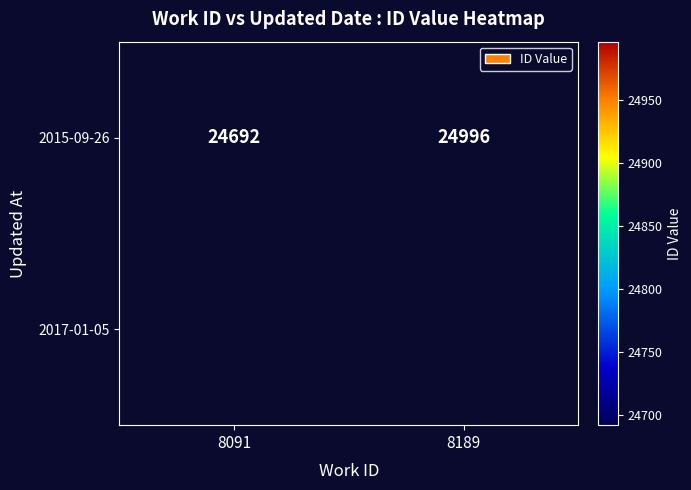

What is the sum of the 2015-09-26 values at 8091 and 8189?

49688